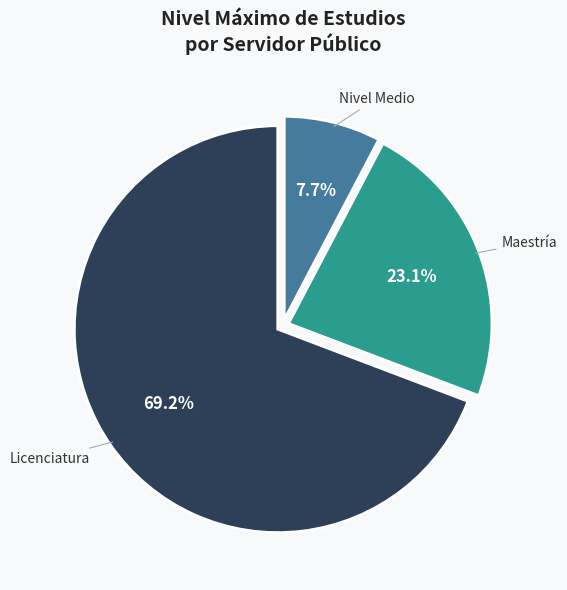

Which category has the smallest portion of the pie?

Nivel Medio